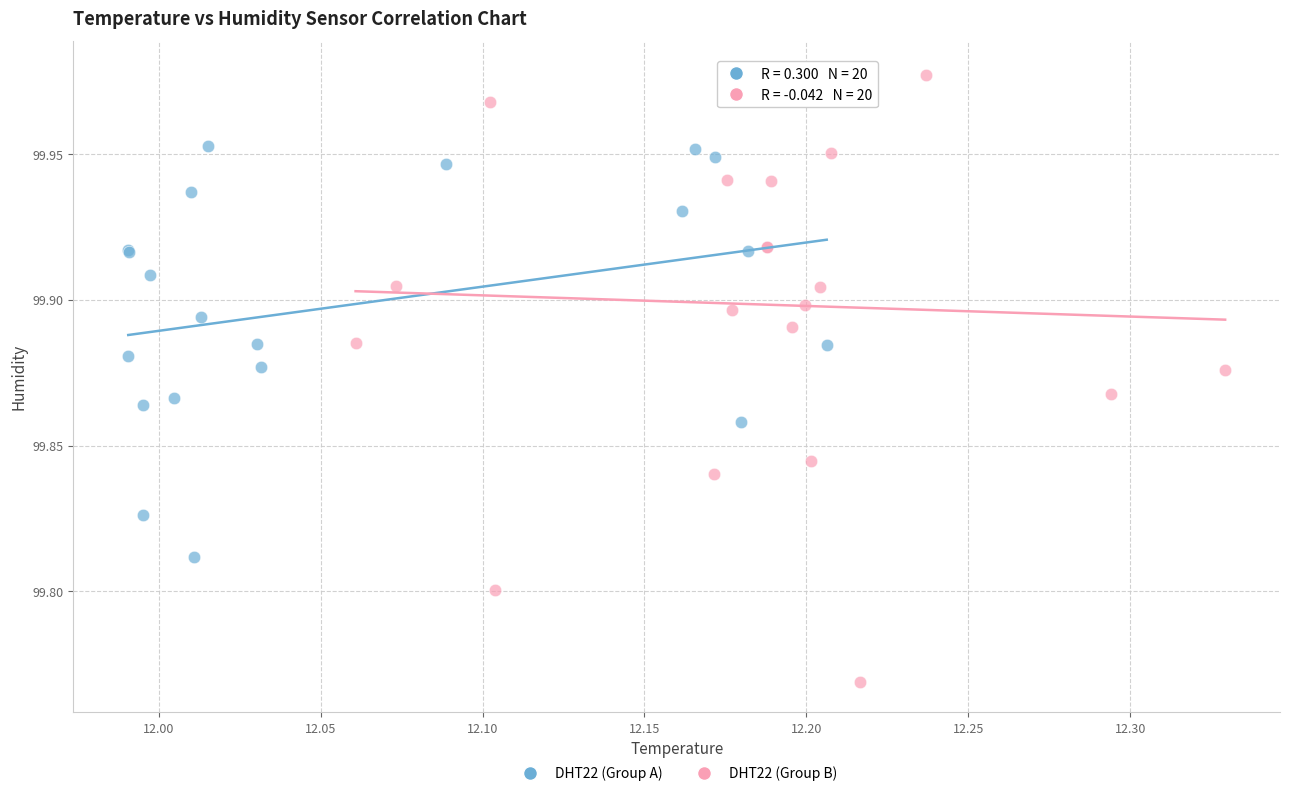

Which series contains the highest Y value?

DHT22 (Group B)